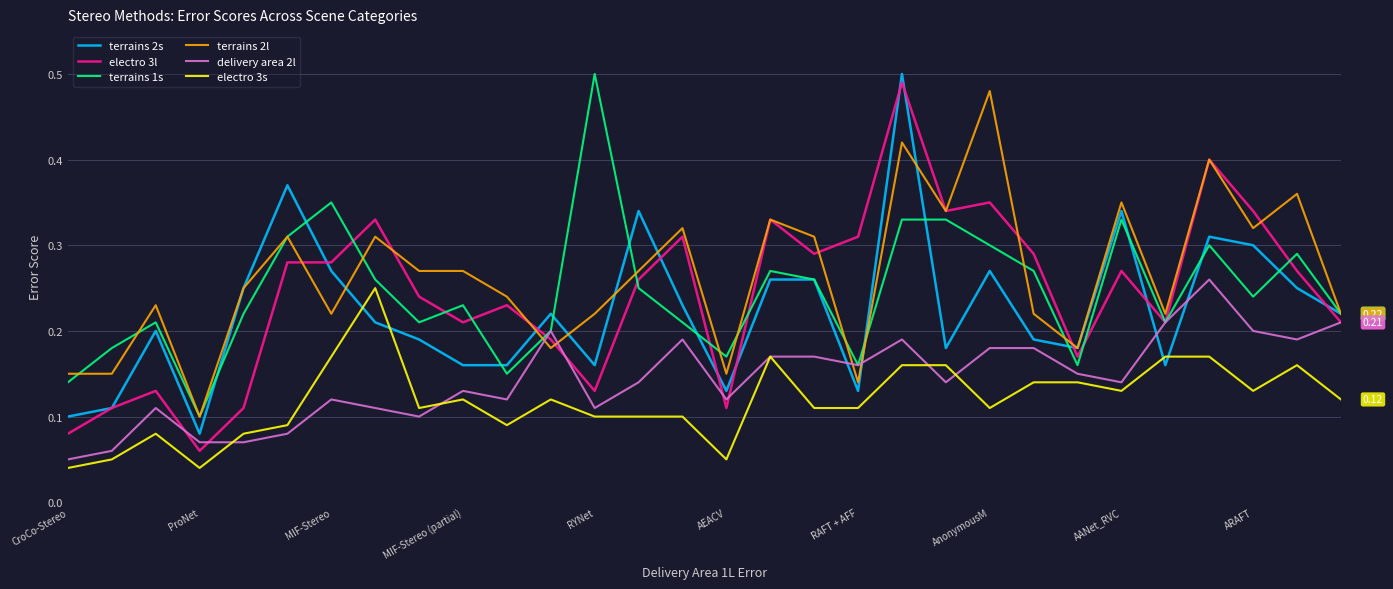

Which series has the largest range (max minus min)?

electro 3l